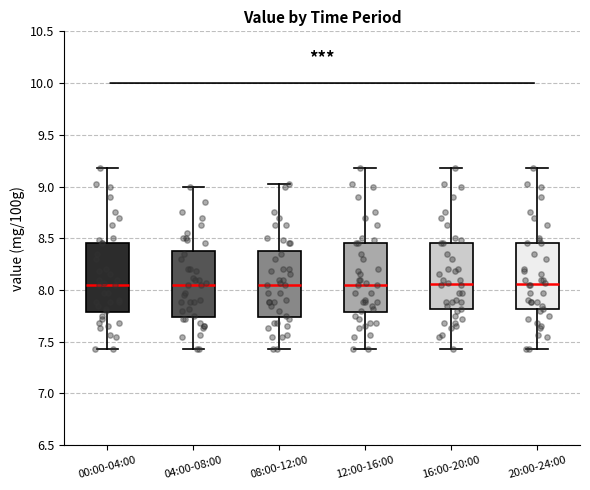

Reading left to right, read every box against the y-axis: the position of its median line, the range the box covers, and the ends of its whiskers. The values are not printed on the chart, so give them approximately, as read against the axis.

00:00-04:00: median 8.05, box 7.80 to 8.45, whiskers 7.45 to 9.20
04:00-08:00: median 8.05, box 7.75 to 8.40, whiskers 7.45 to 9.00
08:00-12:00: median 8.05, box 7.75 to 8.40, whiskers 7.45 to 9.00
12:00-16:00: median 8.05, box 7.80 to 8.45, whiskers 7.45 to 9.20
16:00-20:00: median 8.05, box 7.80 to 8.45, whiskers 7.45 to 9.20
20:00-24:00: median 8.05, box 7.80 to 8.45, whiskers 7.45 to 9.20